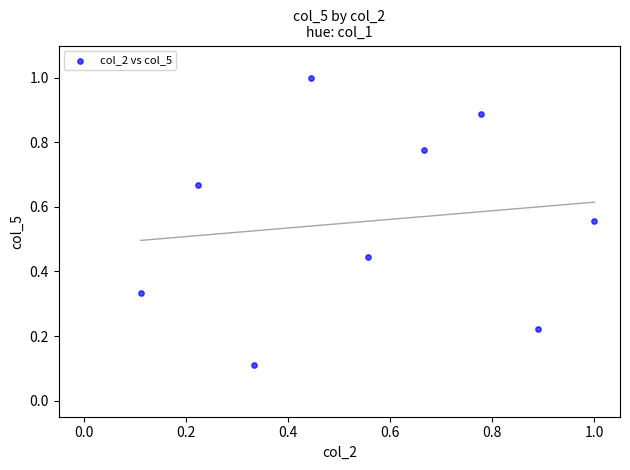

What is the range of X values (max minus min)?

0.9